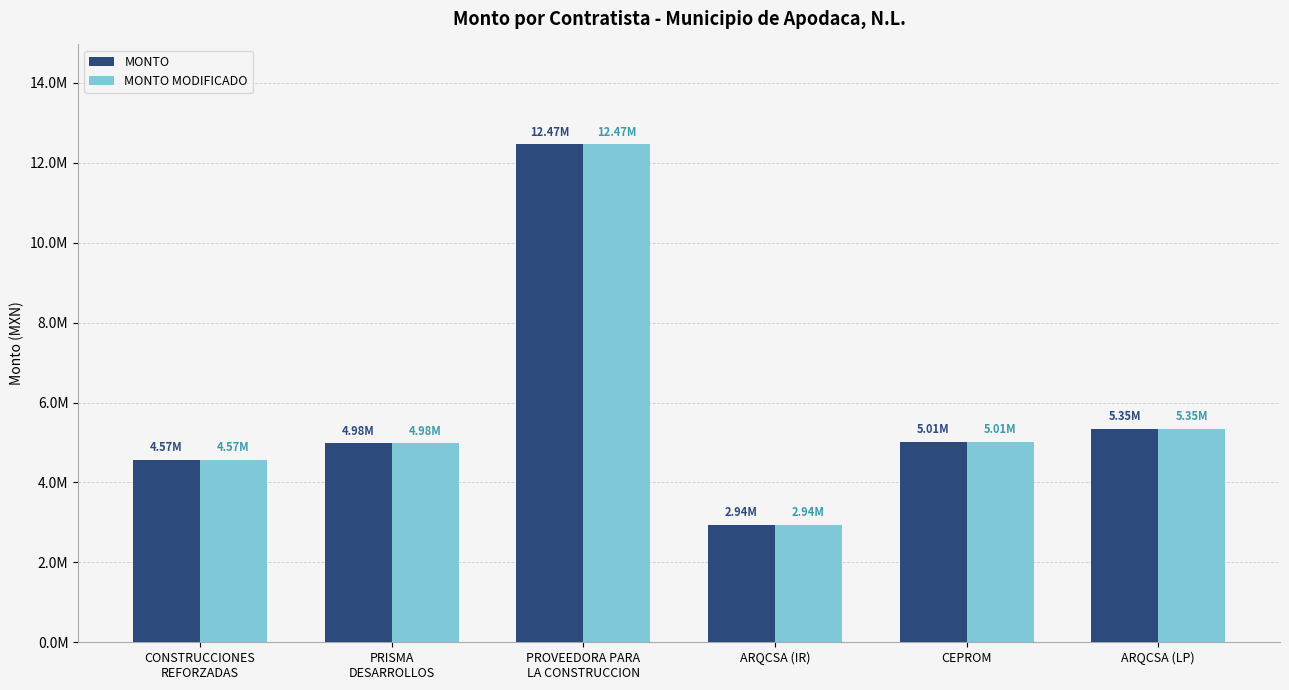

What position from the right is CEPROM?

2